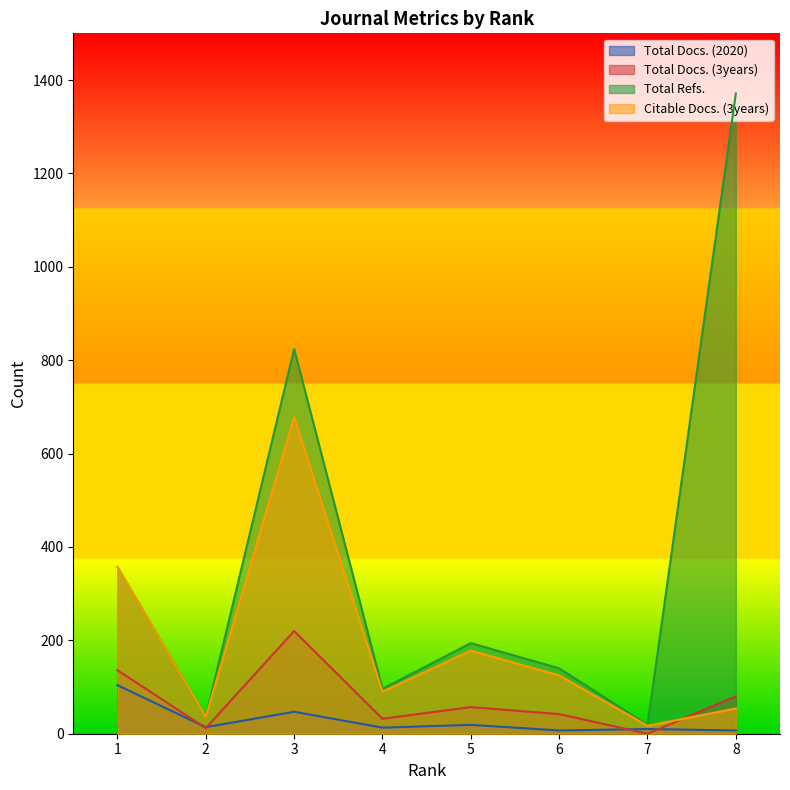

What are all the series names shown in the legend?

Total Docs. (2020), Total Docs. (3years), Total Refs., Citable Docs. (3years)